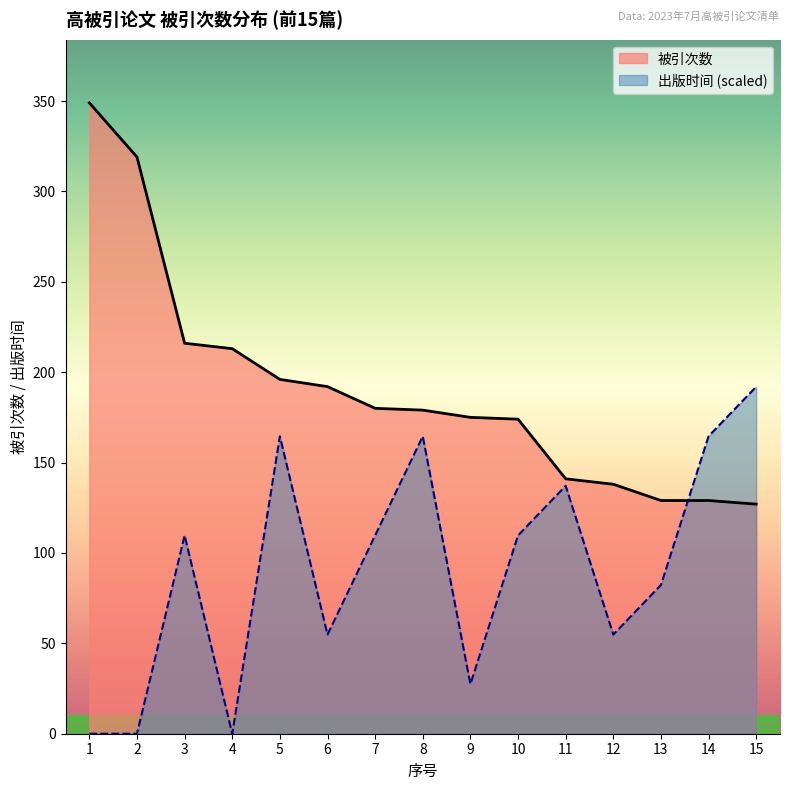

What are all the series names shown in the legend?

被引次数, 出版时间